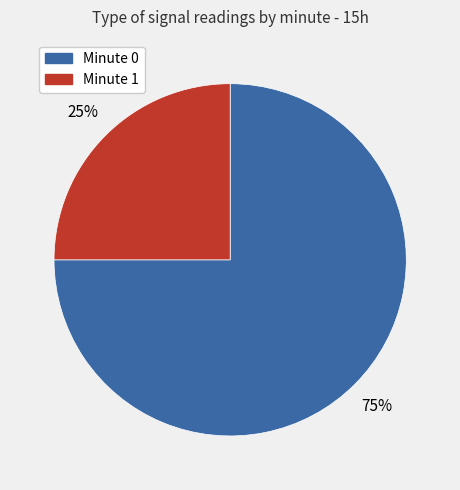

To the nearest percent, what percentage of the pie is Minute 0?

75%